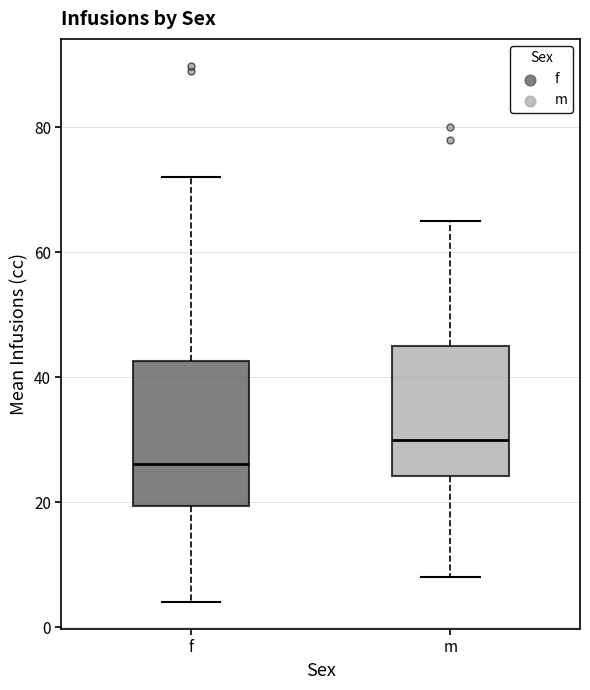

Reading left to right, read every box against the y-axis: the position of its median line, the range the box covers, and the ends of its whiskers. The values are not printed on the chart, so give them approximately, as read against the axis.

f: median 26, box 20 to 42, whiskers 4 to 72
m: median 30, box 24 to 46, whiskers 8 to 66